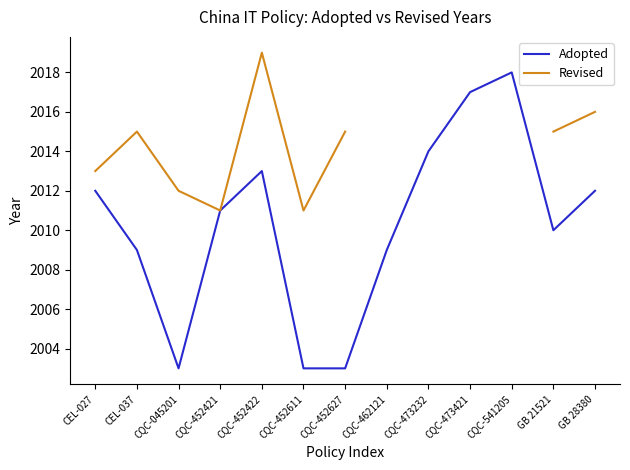

True or false: Adopted and Revised cross at least once.

False